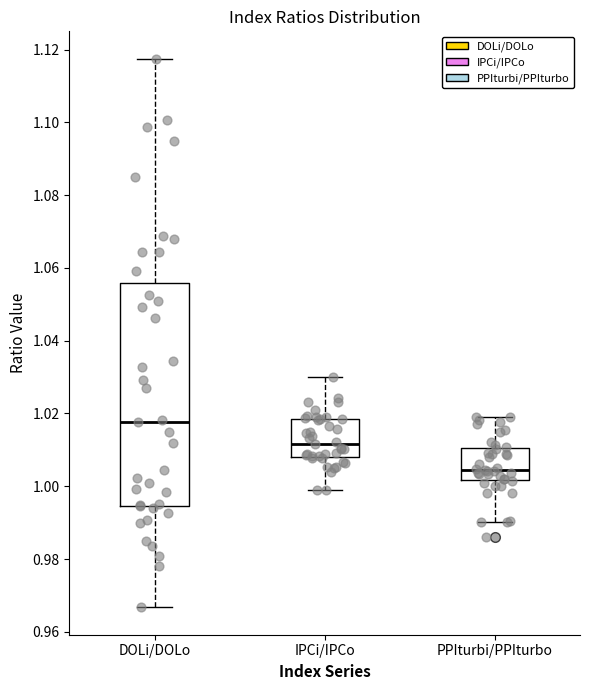

Comparing the boxes themselves (not the whiskers), which one is the tallest?

DOLi/DOLo